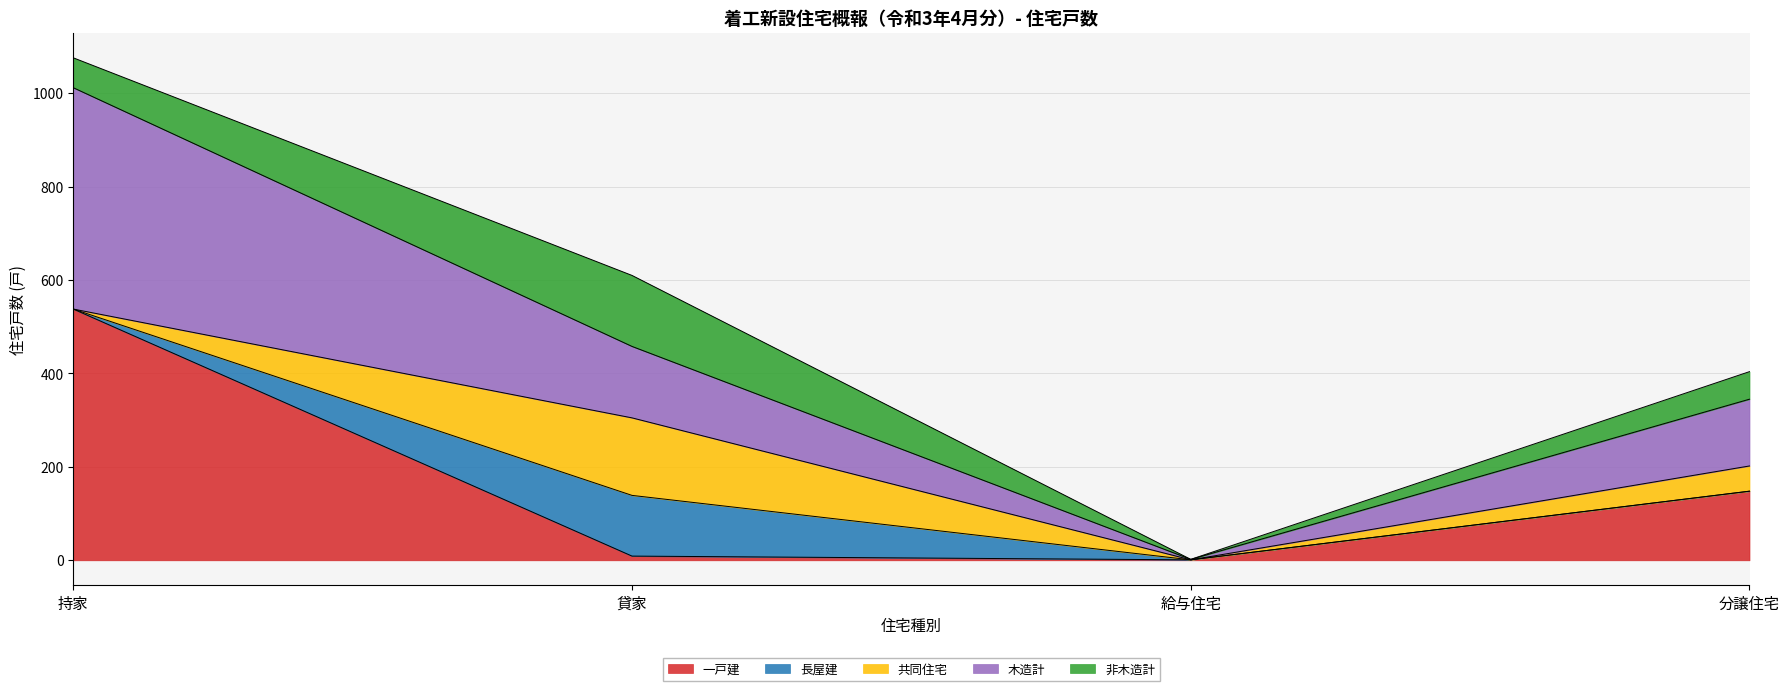

What is the total value across all series at 持家?

1076